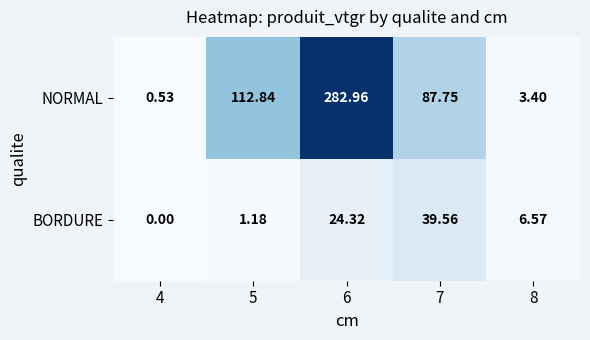

Which series has the widest spread of values?

NORMAL